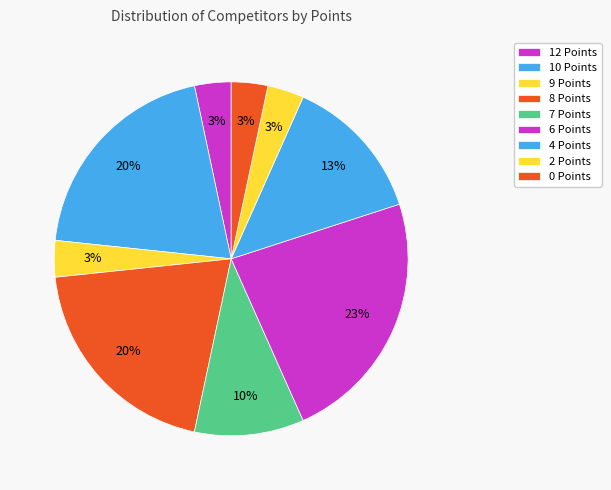

What is the ratio of the value at 8 Points to the value at 6 Points?

0.9